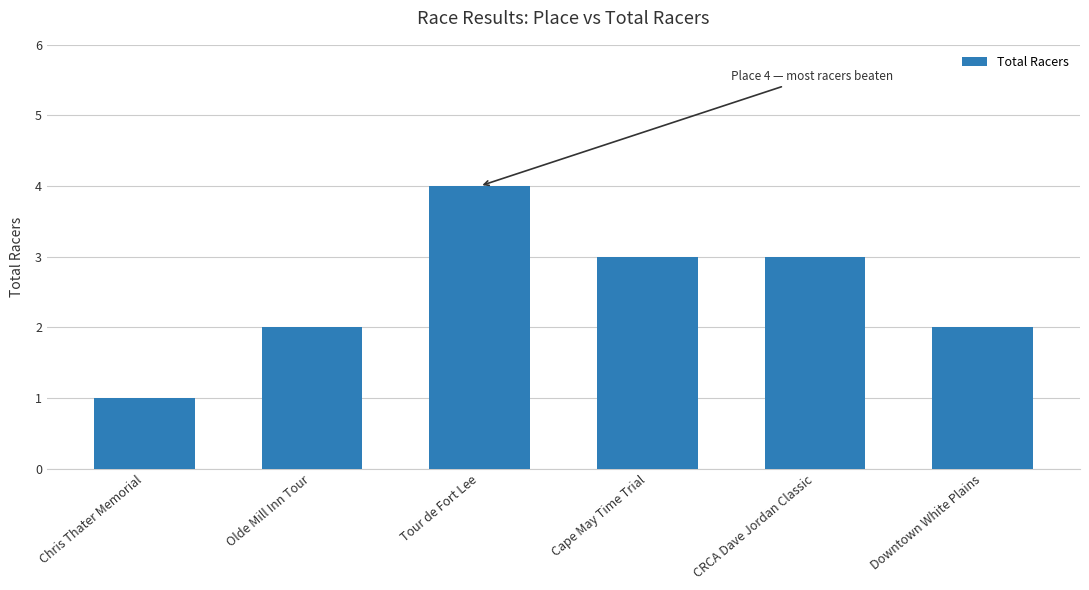

What is the minimum value shown in the chart?

1